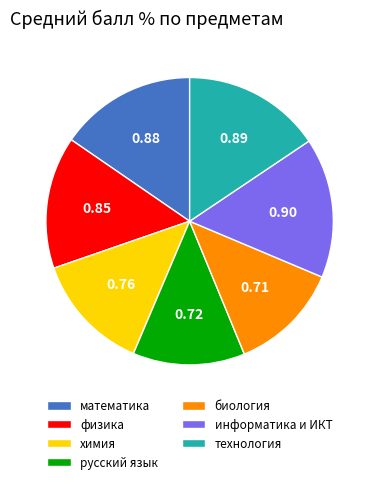

Count the number of slices in the pie.

7